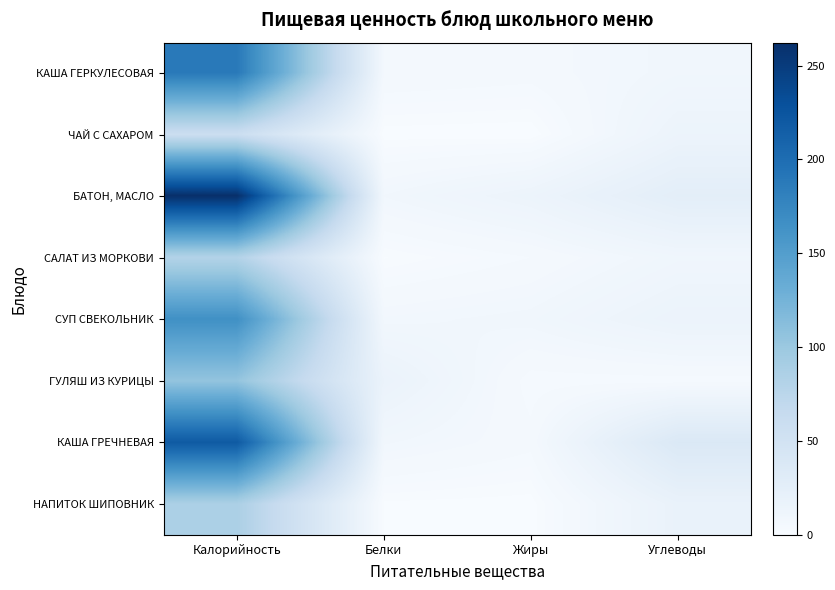

What is the difference between the highest and lowest values at Белки?

16.1